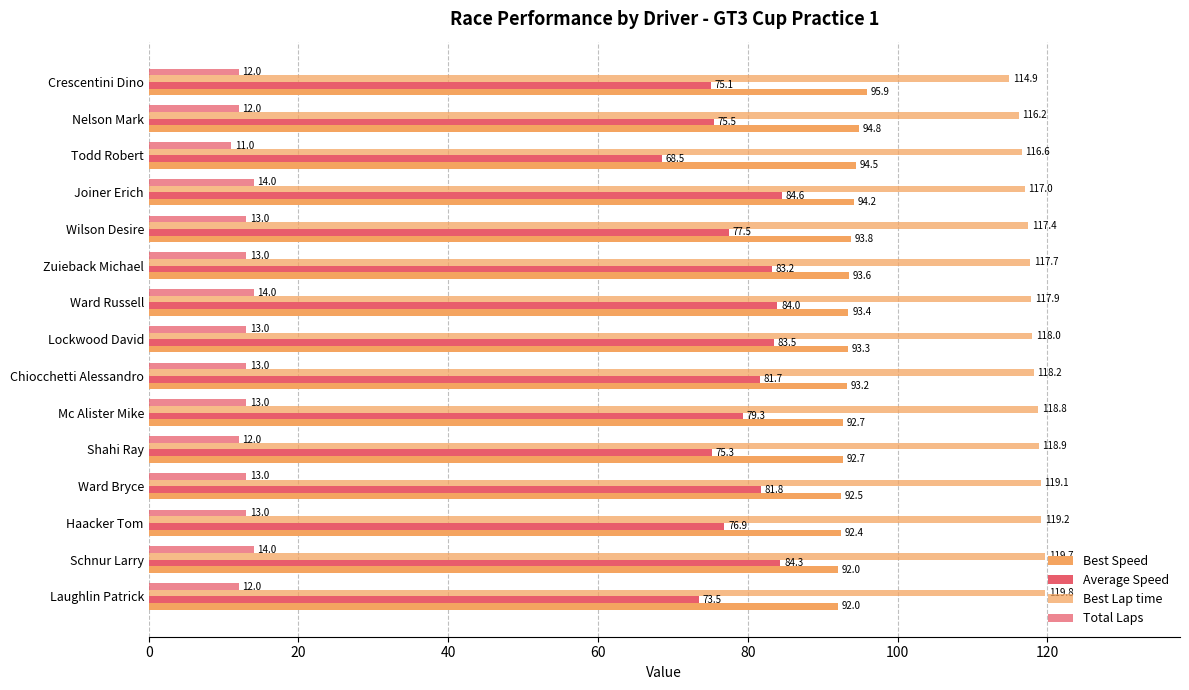

How many values in the Best Speed series exceed 93?

9